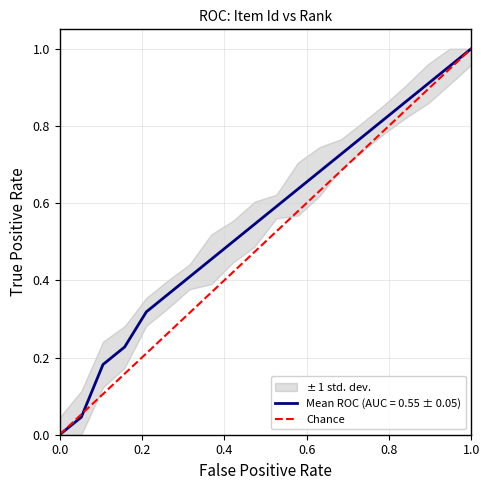

What is the difference between the maximum and minimum values?

1.0